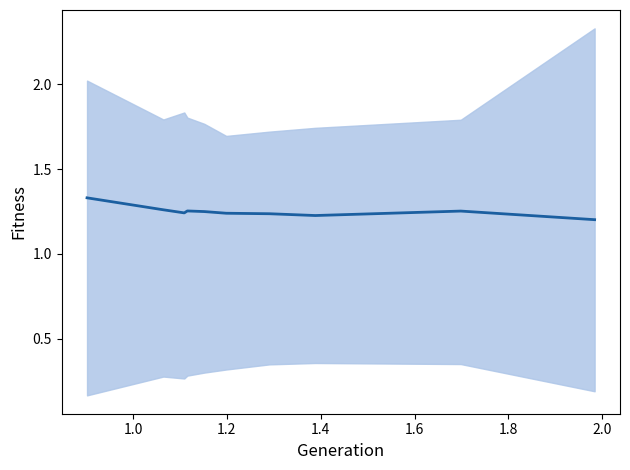

What is the label of the 9th point from the right?

1.0